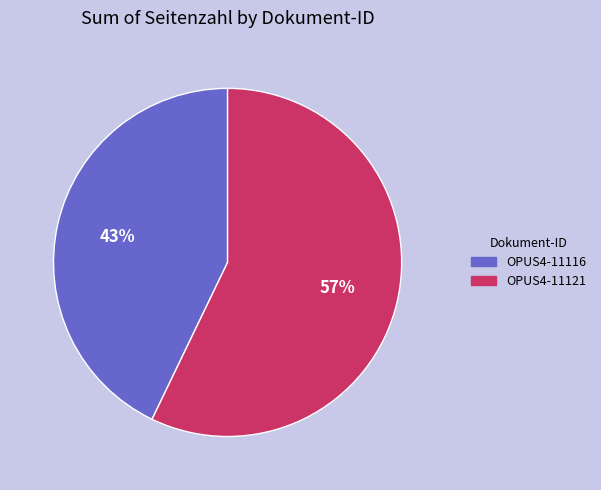

What is the majority slice?

OPUS4-11121